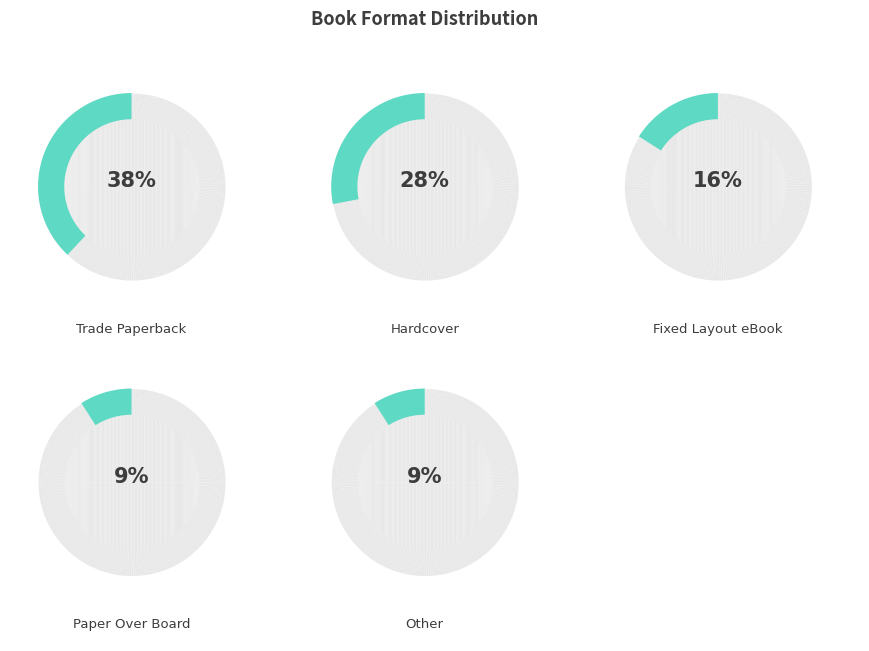

Is it true that Hardcover is 28% of the pie?

True